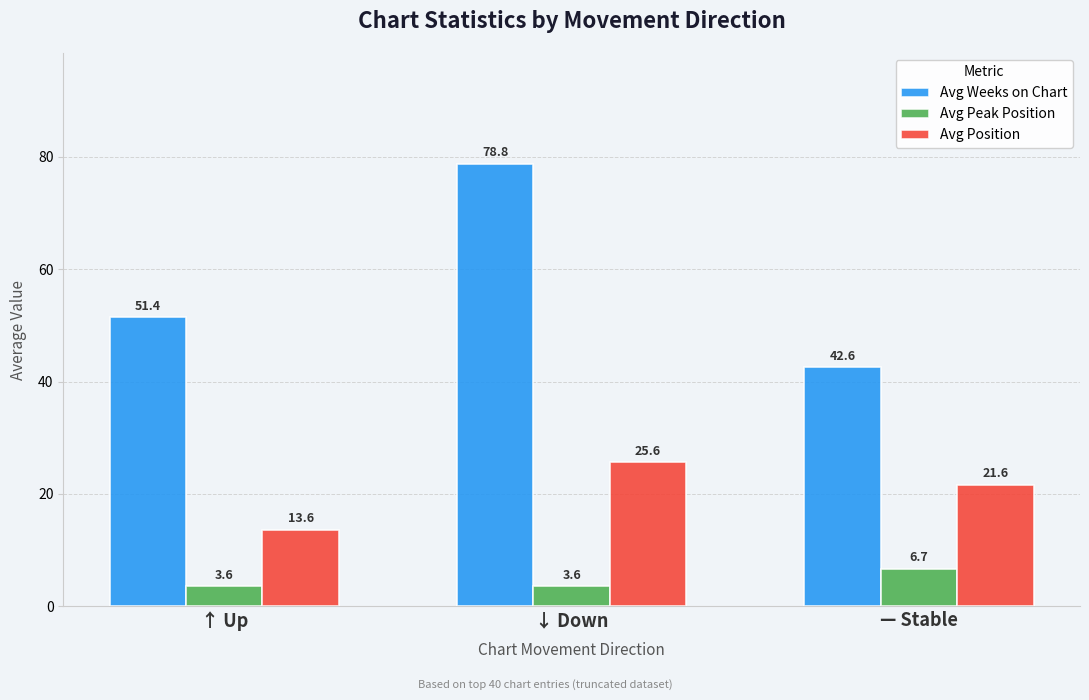

How many data points does each series have?

3